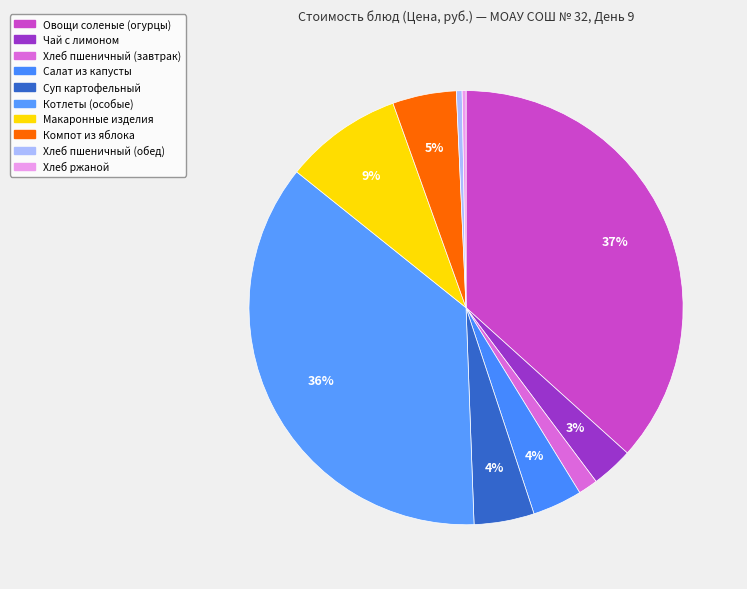

Is there any slice that represents more than half of the pie?

No